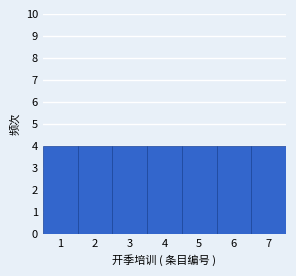

Reading left to right, list every bar in this chart as the range it spans on the x-axis followed by its height. The values are not printed on the chart, so give them approximately, as read against the axis.

0.5 to 1.5: 4
1.5 to 2.5: 4
2.5 to 3.5: 4
3.5 to 4.5: 4
4.5 to 5.5: 4
5.5 to 6.5: 4
6.5 to 7.5: 4